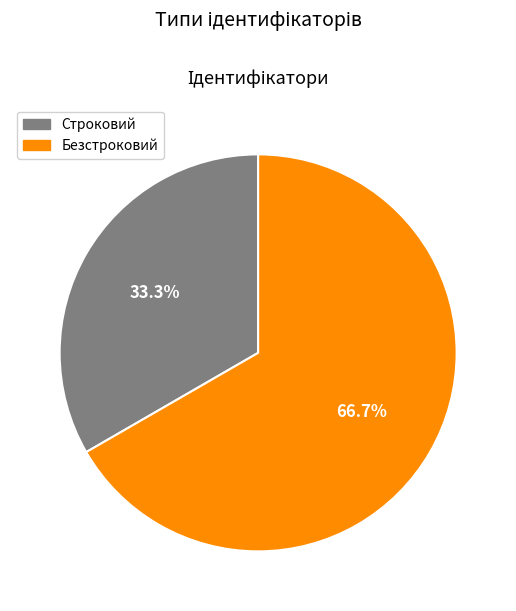

Rank the categories by value from highest to lowest.

Безстроковий, Строковий